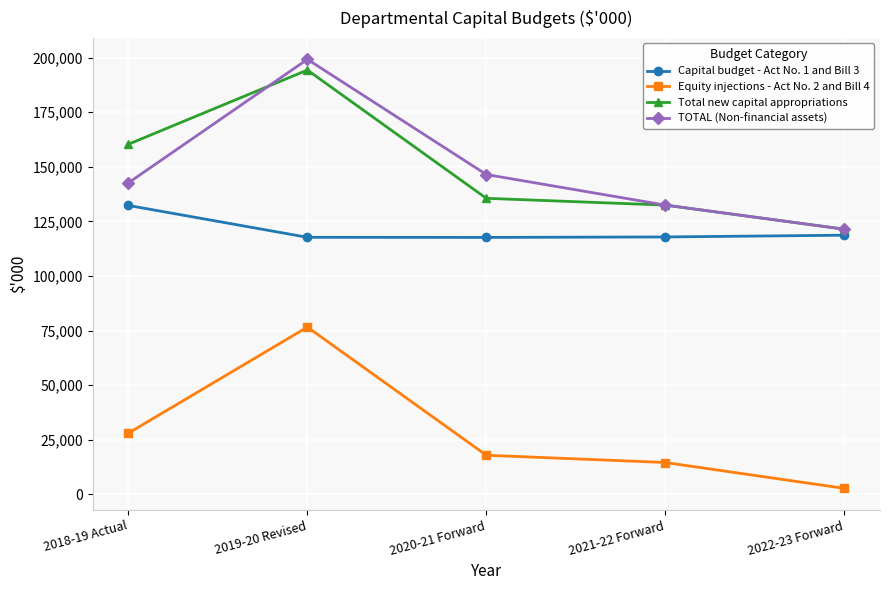

Where is the first local maximum for Equity injections - Act No. 2 and Bill 4?

2019-20 Revised